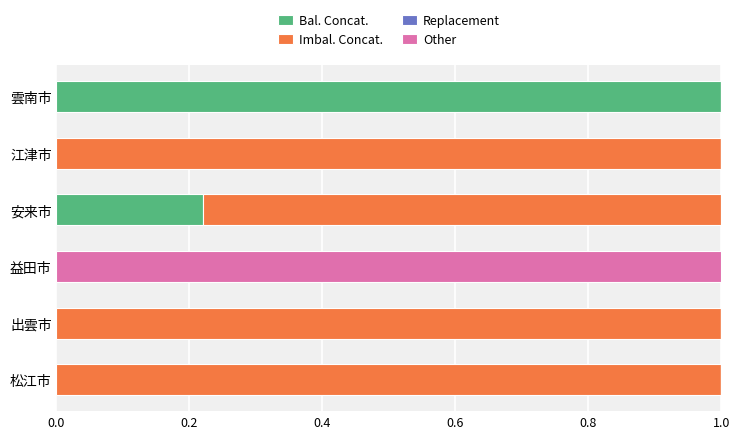

Which series changed the most between 松江市 and 江津市?

Bal. Concat.